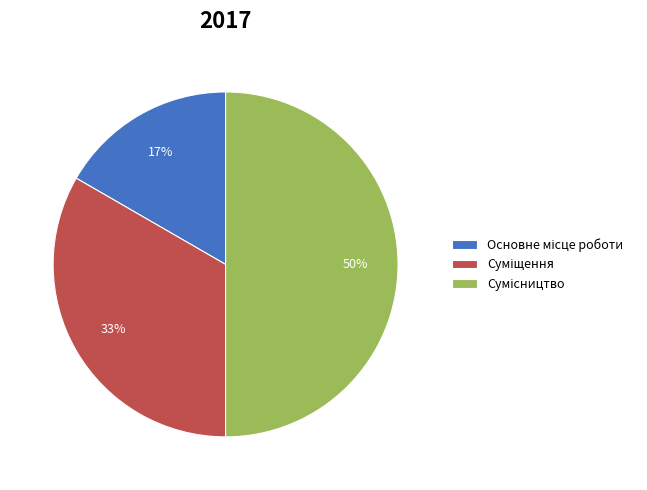

To the nearest percent, what is the average slice percentage?

33%